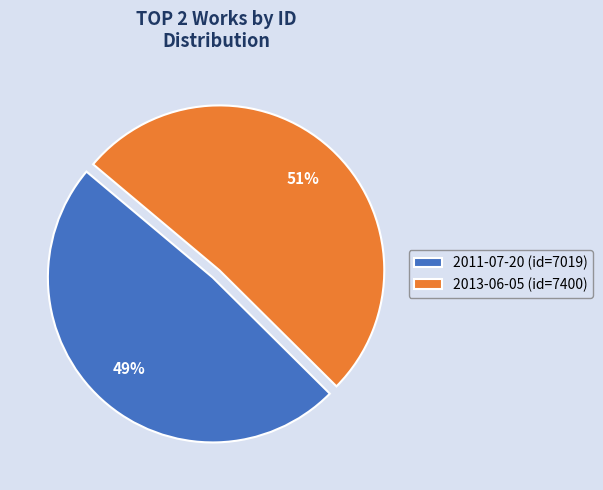

To the nearest percent, what portion does 2011-07-20 represent?

49%